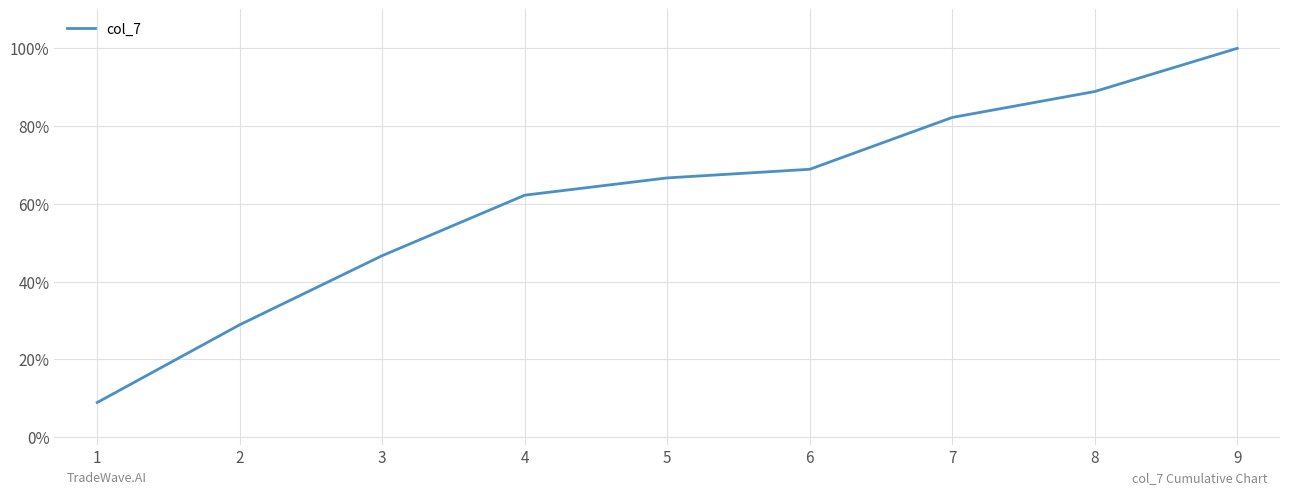

The chart shows a value of 0.2 at 1. True or false?

False